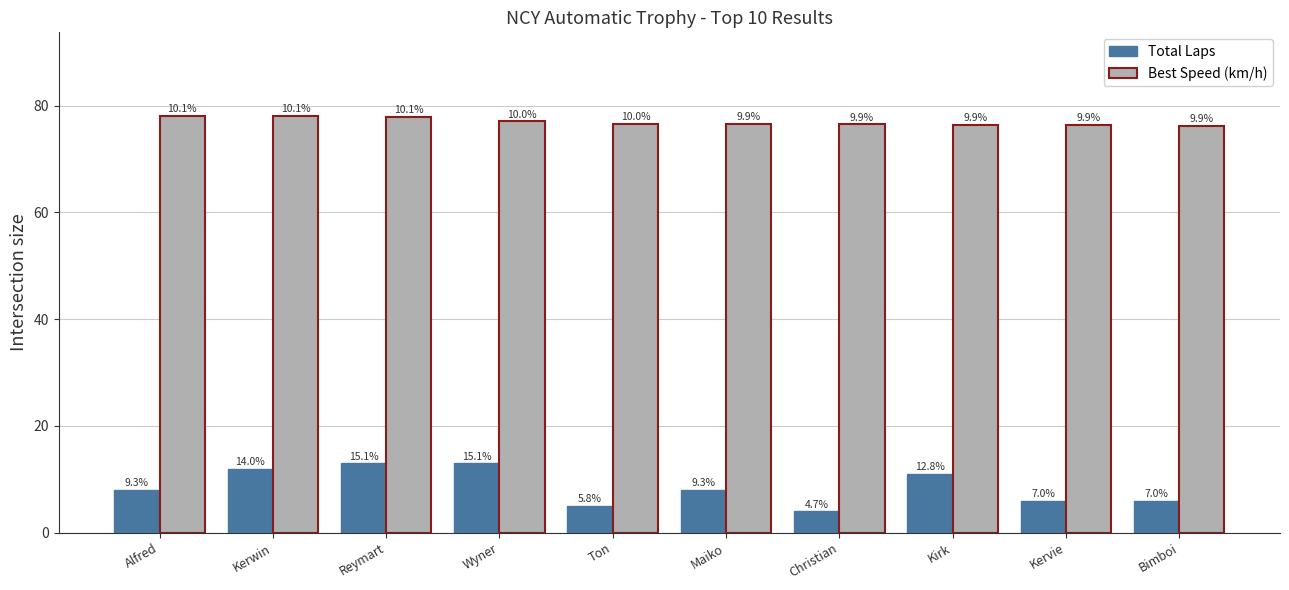

At which category is the sum across all series the highest?

Reymart